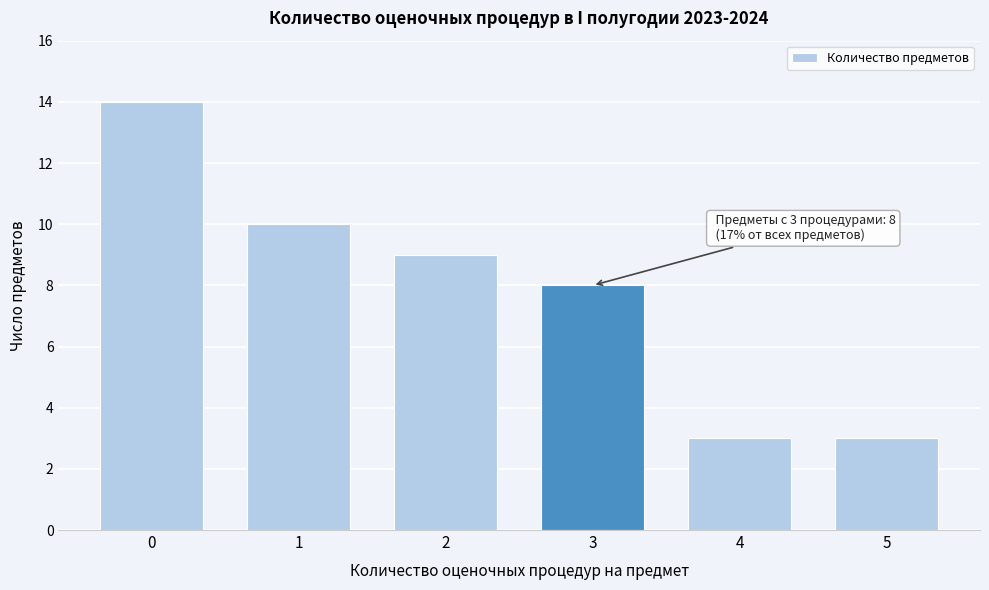

Reading right to left, what are all the values shown in this chart?

5=3	4=3	3=8	2=9	1=10	0=14